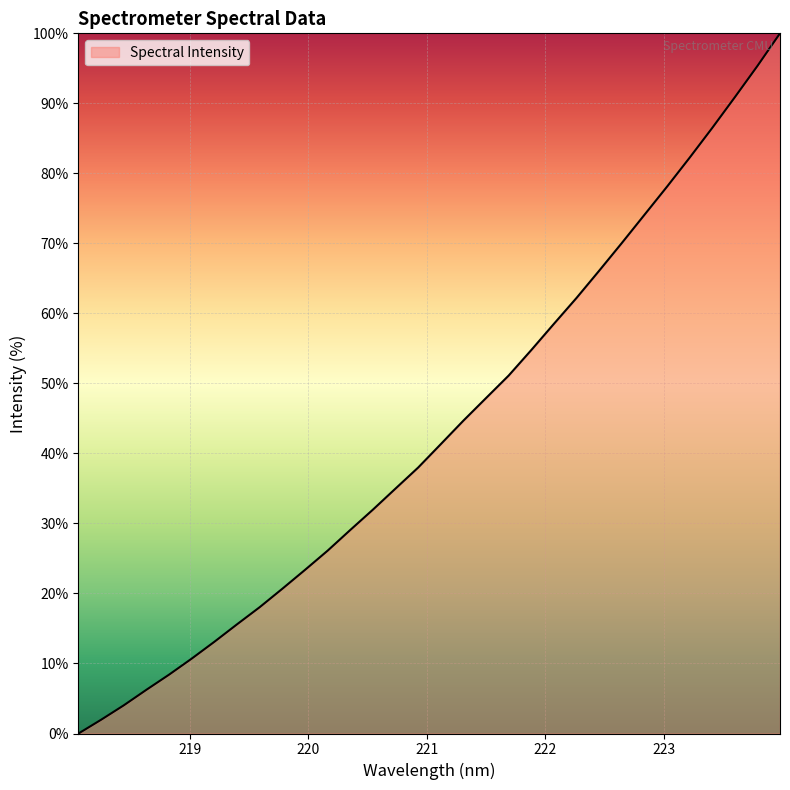

What is the maximum value shown in the chart?

100.0